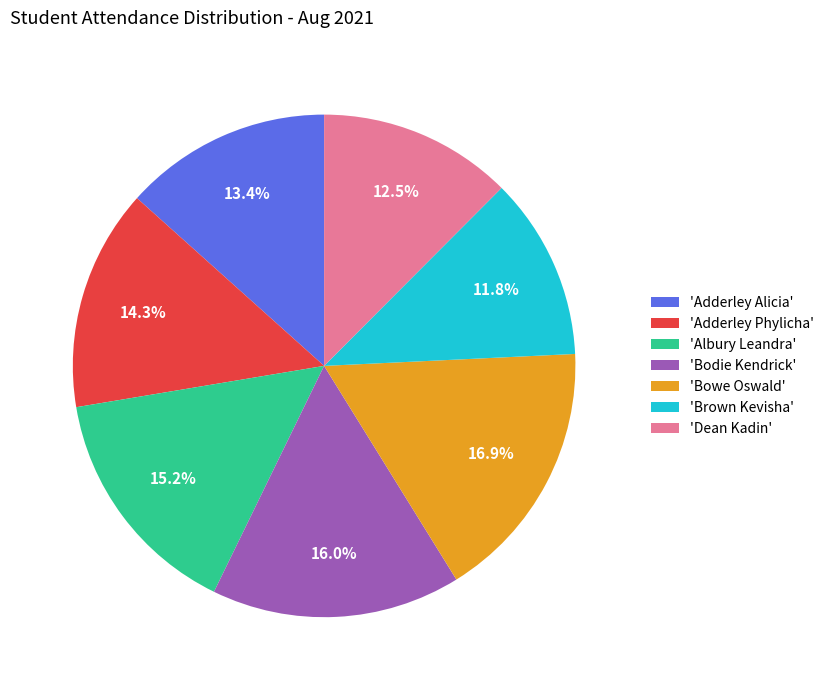

How many segments does this pie chart have?

7